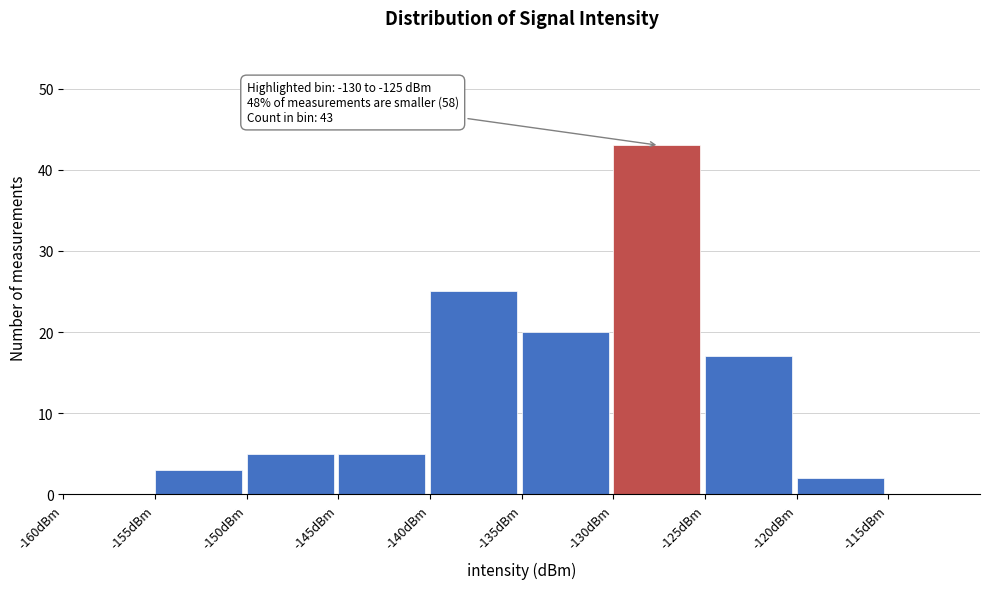

Over which range of the x-axis is the bar tallest?

-130 to -125